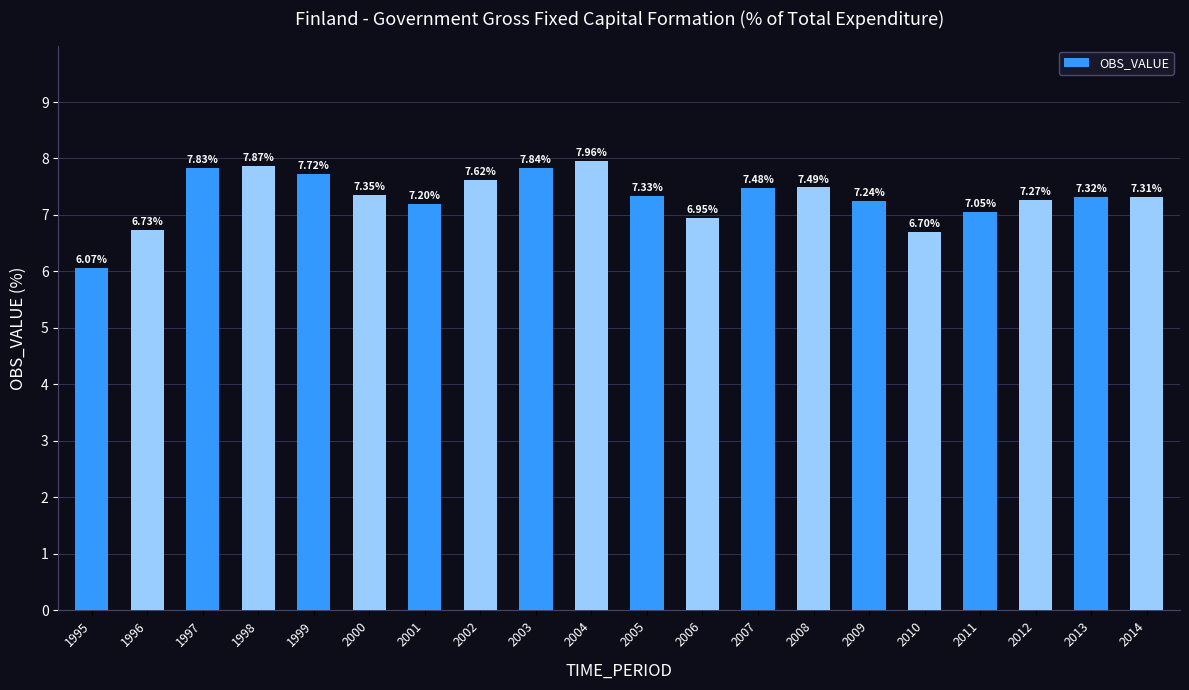

Which category has the highest value across all series?

2004